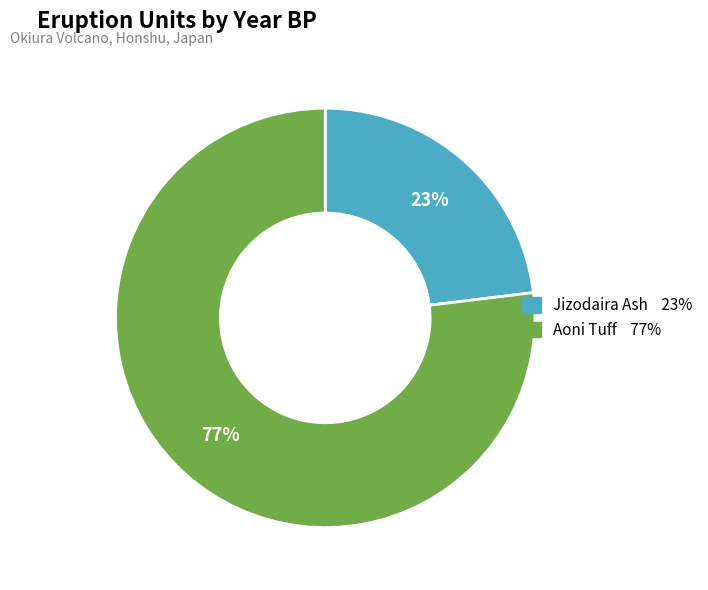

Which category has the smallest portion of the pie?

Jizodaira Ash